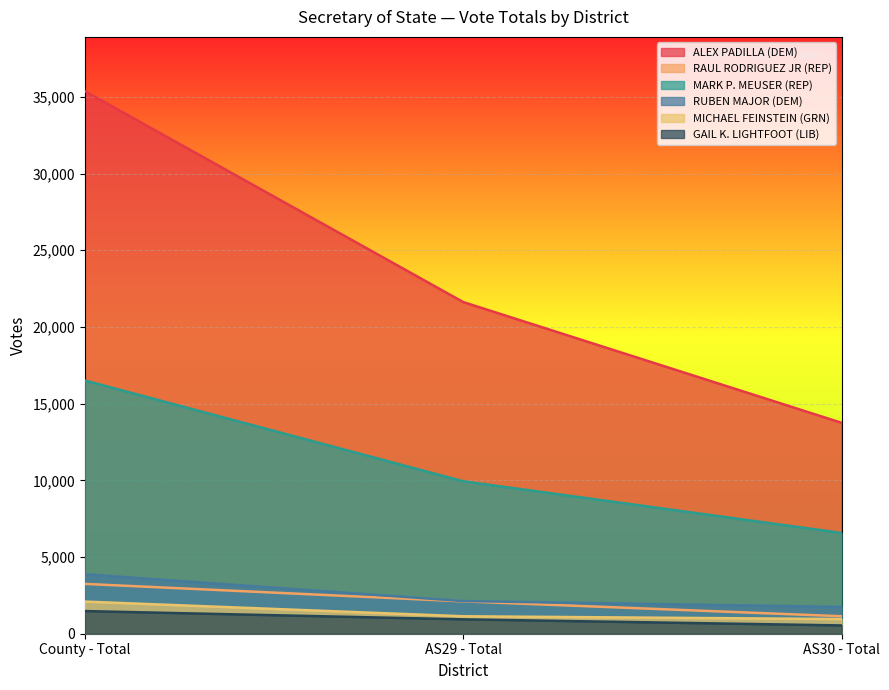

How many lines are shown in the chart?

6